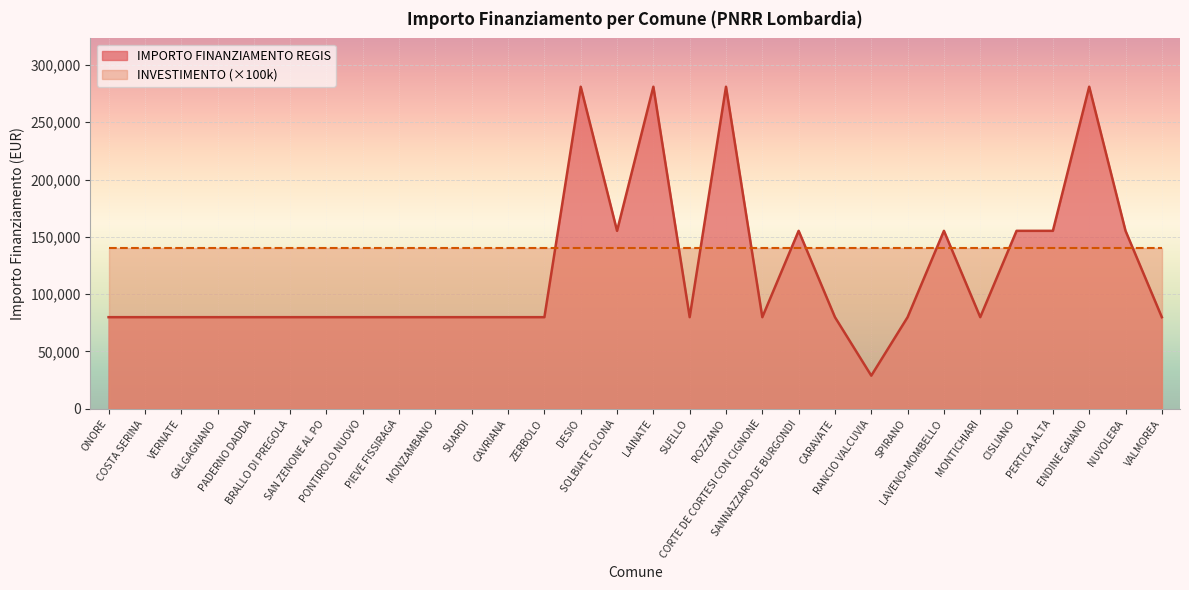

Reading right to left, transcribe all the data shown in this chart.

VALMOREA=79922	NUVOLERA=155234	ENDINE GAIANO=280932	PERTICA ALTA=155234	CISLIANO=155234	MONTICHIARI=79922	LAVENO-MOMBELLO=155234	SPIRANO=79922	RANCIO VALCUVIA=28902	CARAVATE=79922	SANNAZZARO DE BURGONDI=155234	CORTE DE CORTESI CON CIGNONE=79922	ROZZANO=280932	SUELLO=79922	LAINATE=280932	SOLBIATE OLONA=155234	DESIO=280932	ZERBOLO=79922	CAVRIANA=79922	SUARDI=79922	MONZAMBANO=79922	PIEVE FISSIRAGA=79922	PONTIROLO NUOVO=79922	SAN ZENONE AL PO=79922	BRALLO DI PREGOLA=79922	PADERNO DADDA=79922	GALGAGNANO=79922	VERNATE=79922	COSTA SERINA=79922	ONORE=79922